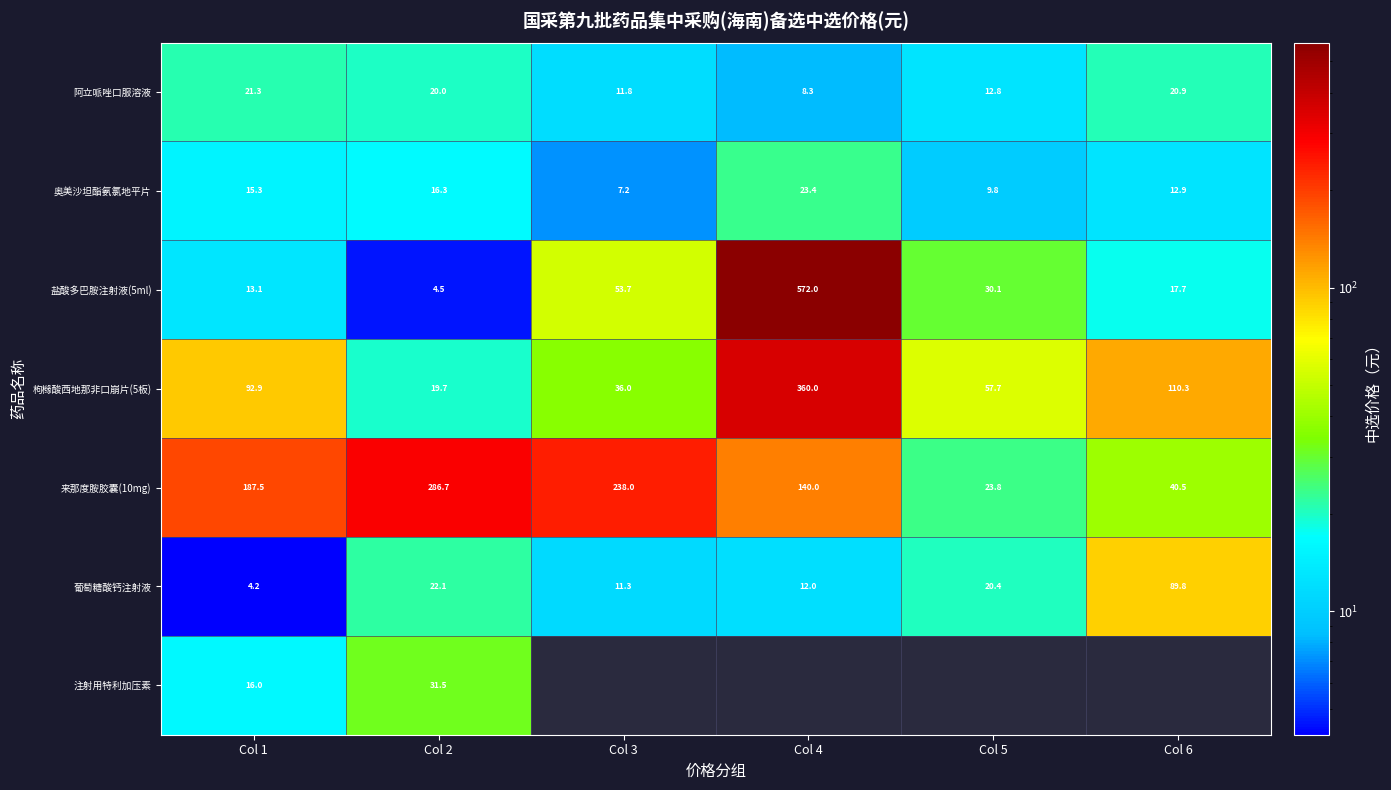

How many values in the 来那度胺胶囊(10mg) series exceed 187?

3